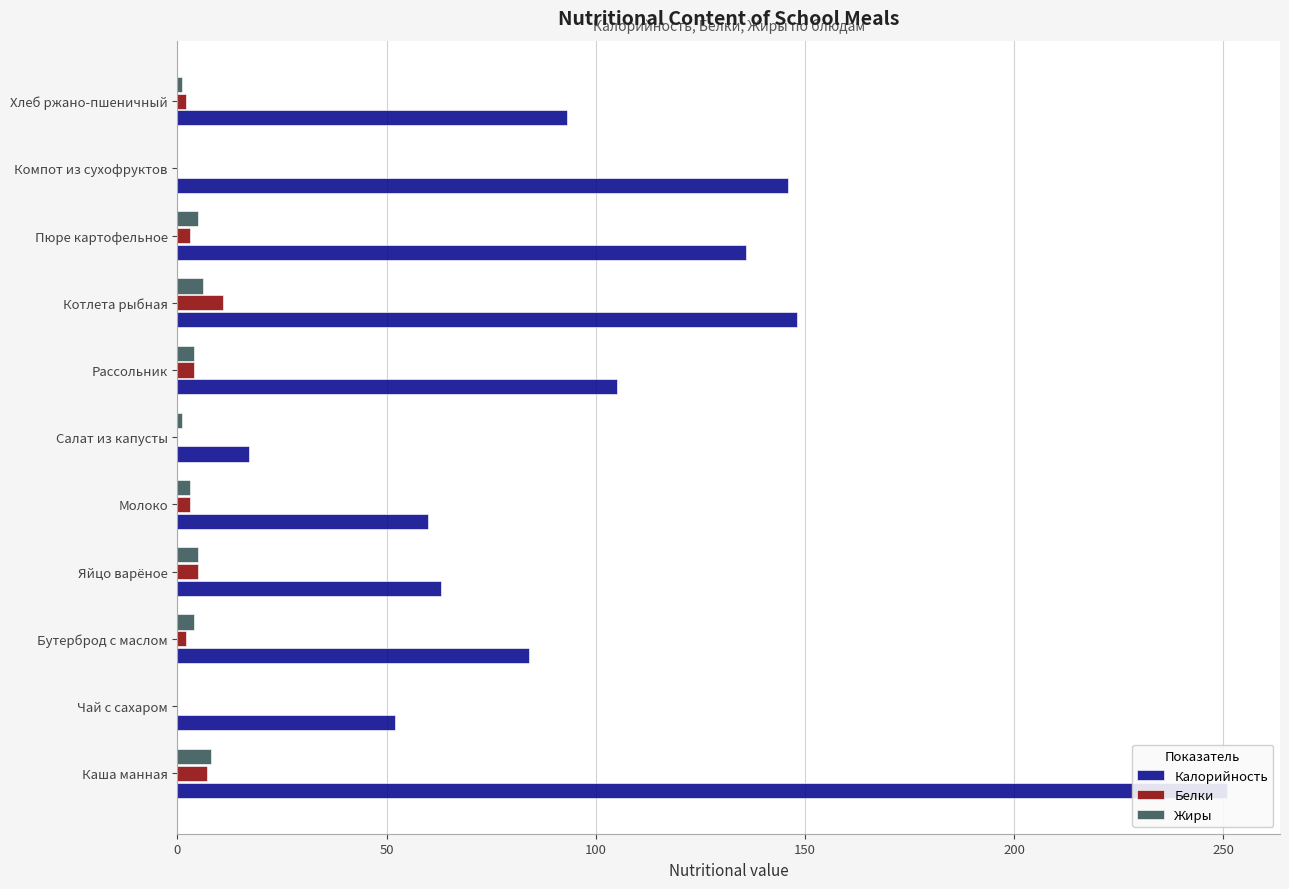

Are the bars grouped side by side (vs. stacked)?

Yes